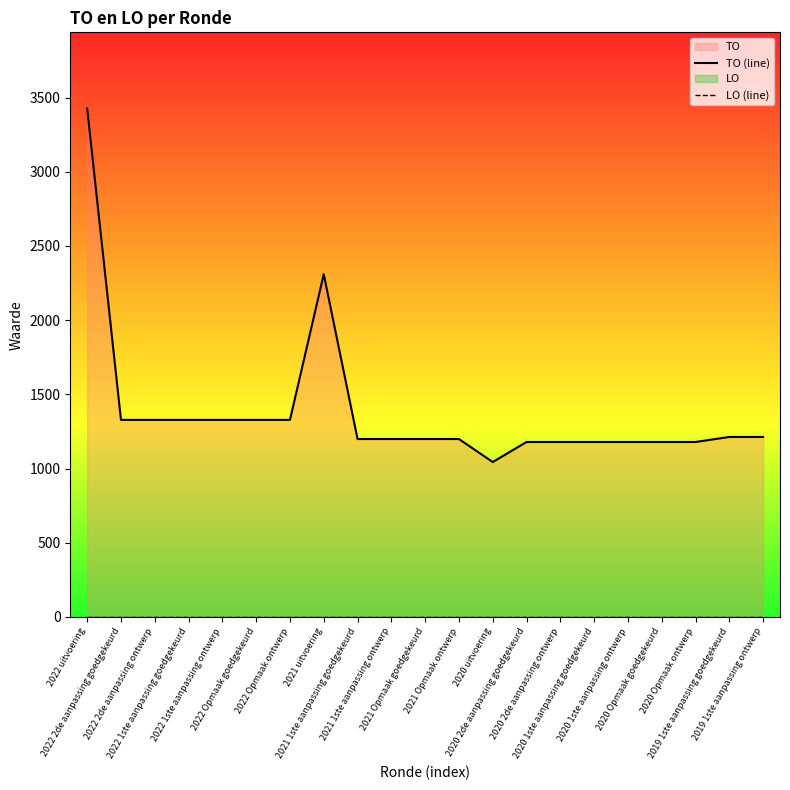

True or false: TO (line) and LO (line) cross at least once.

False